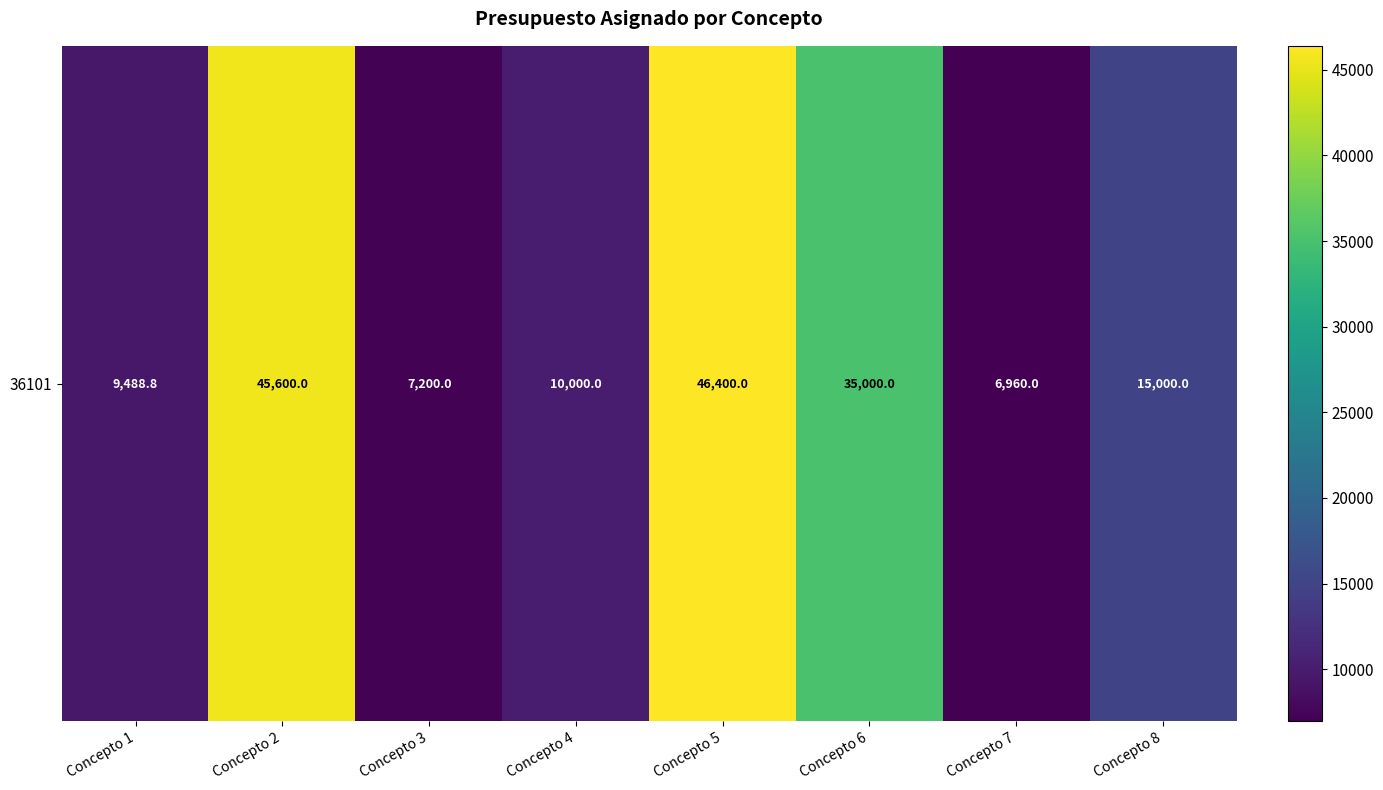

Count the number of values greater than 15000.

3